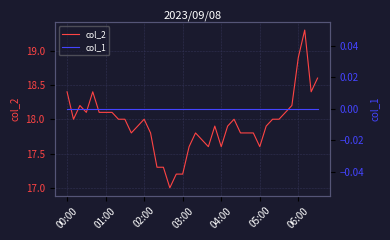

The col_2 series shows 24.9 at 05:00. True or false?

False